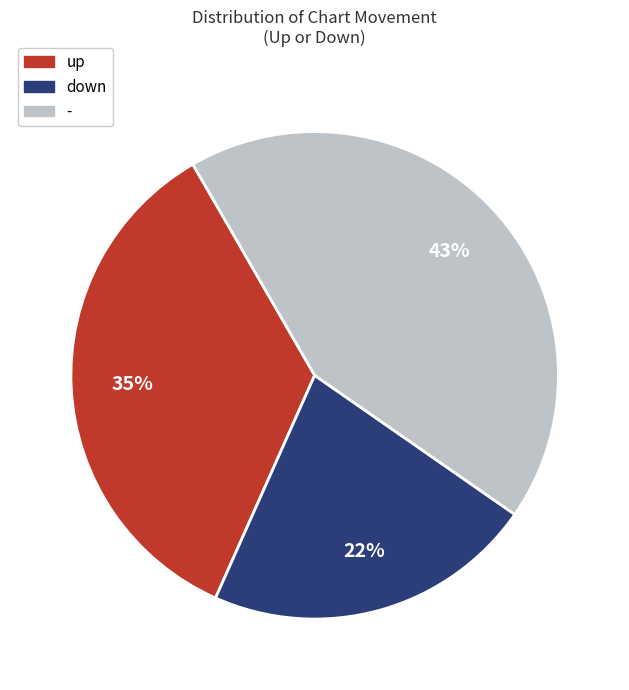

Does any single category account for the majority?

No